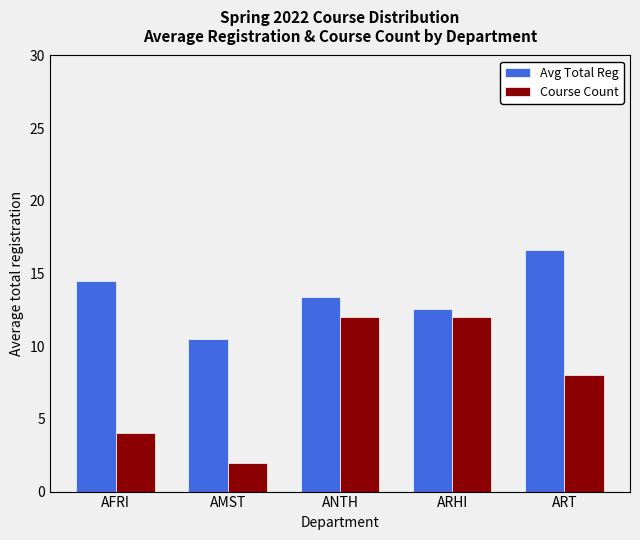

How many bars are there in each group?

2